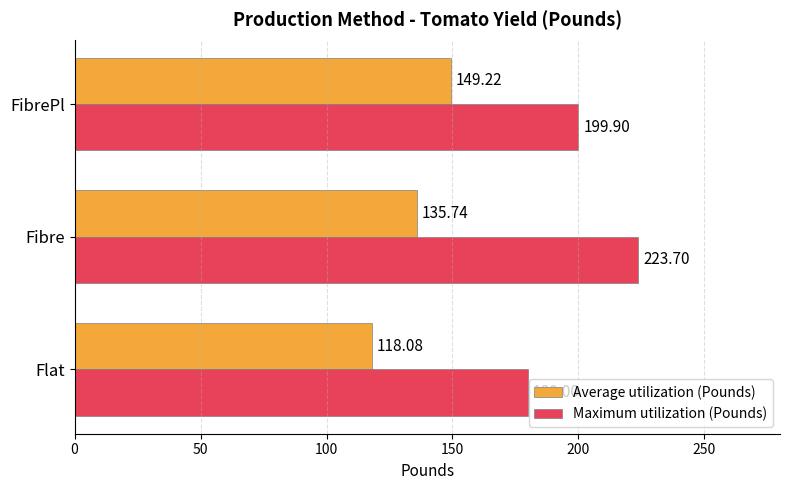

Which series has the largest range (max minus min)?

Maximum utilization (Pounds)